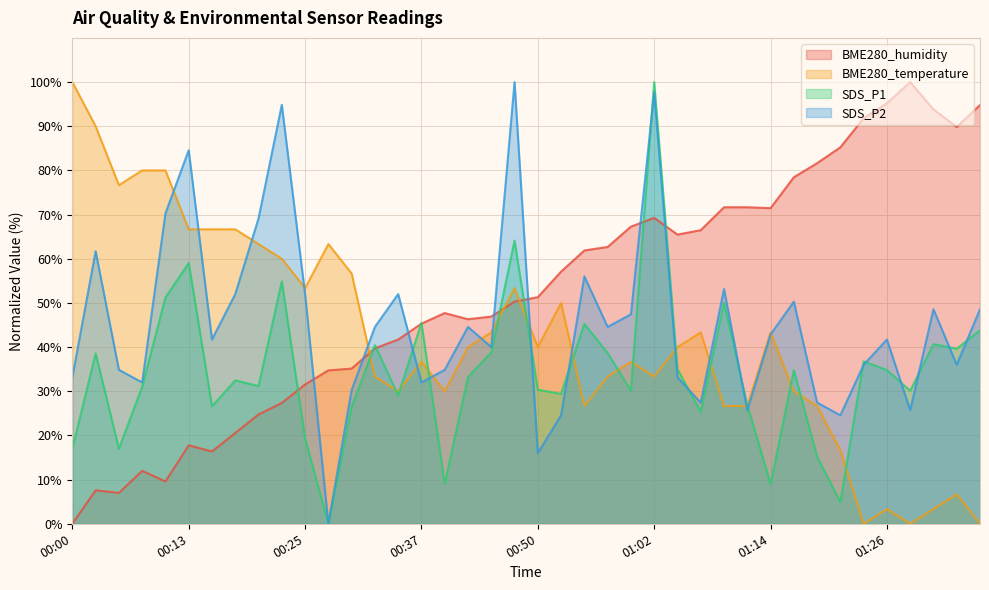

After their last crossing, which series has the higher values: SDS_P2 or BME280_humidity?

BME280_humidity